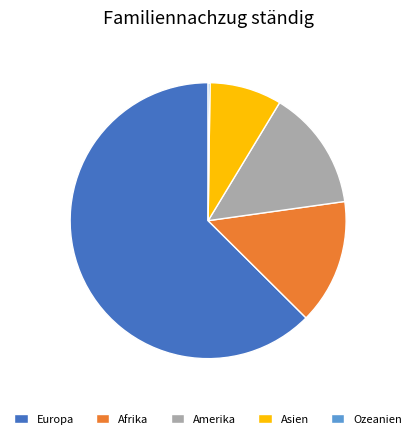

Which slice is the largest?

Europa